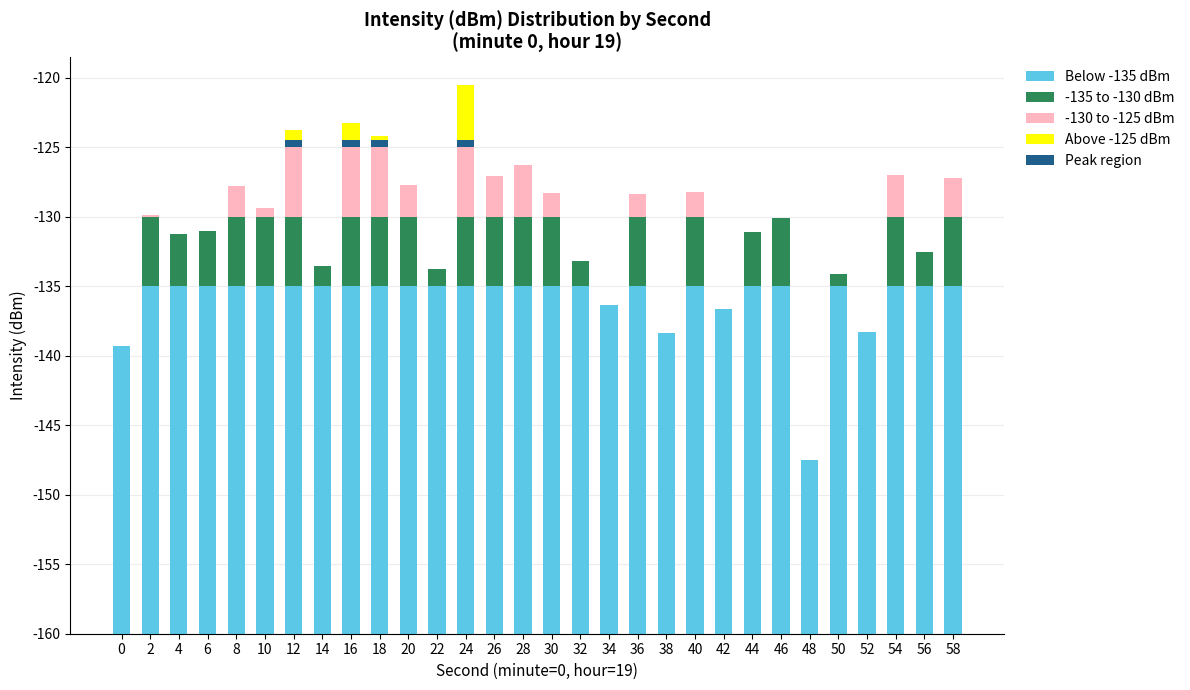

What is the value of the Peak region bar at the 13th from the left?

0.5